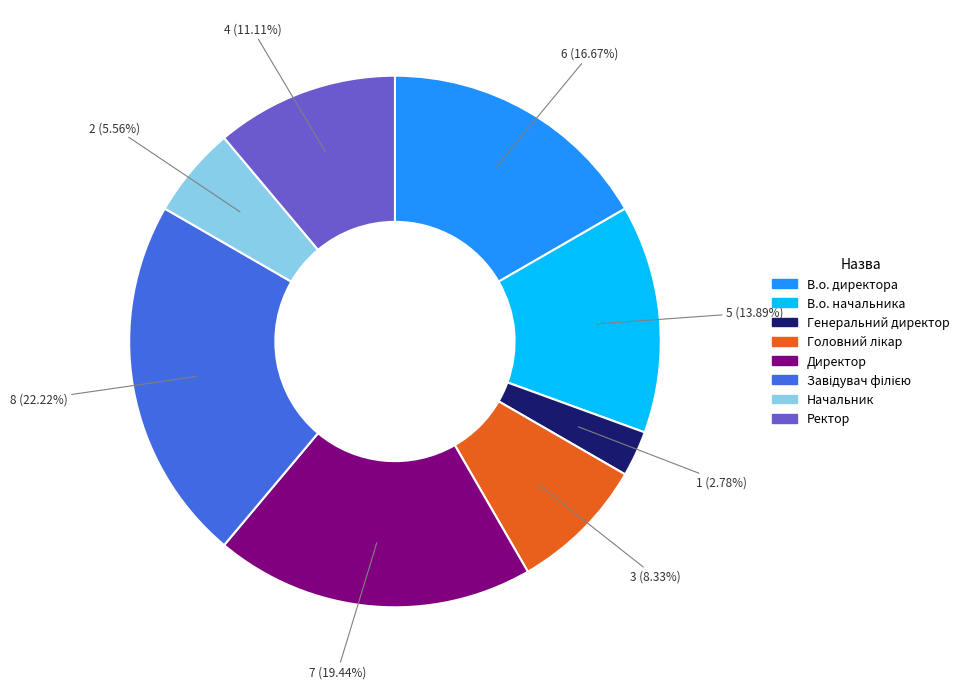

Which slice is the smallest?

Генеральний директор